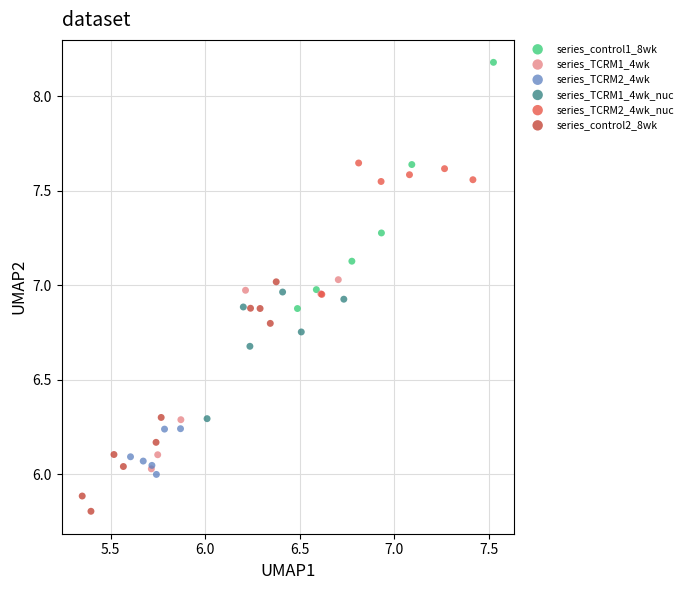

Which series reaches the minimum Y coordinate?

series_control2_8wk